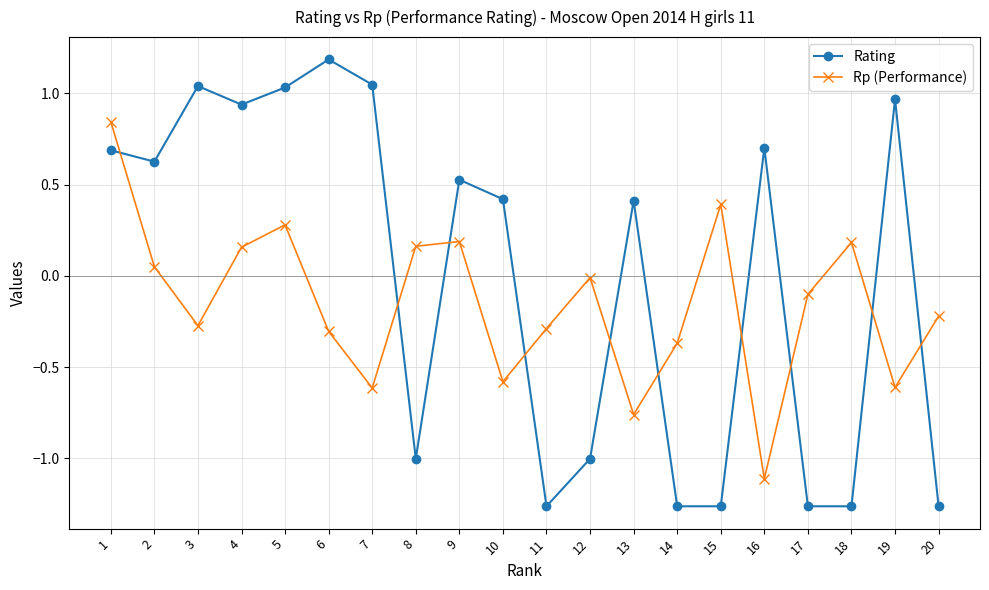

True or false: Rp (Performance) has a value of -0.3 at 6.

True